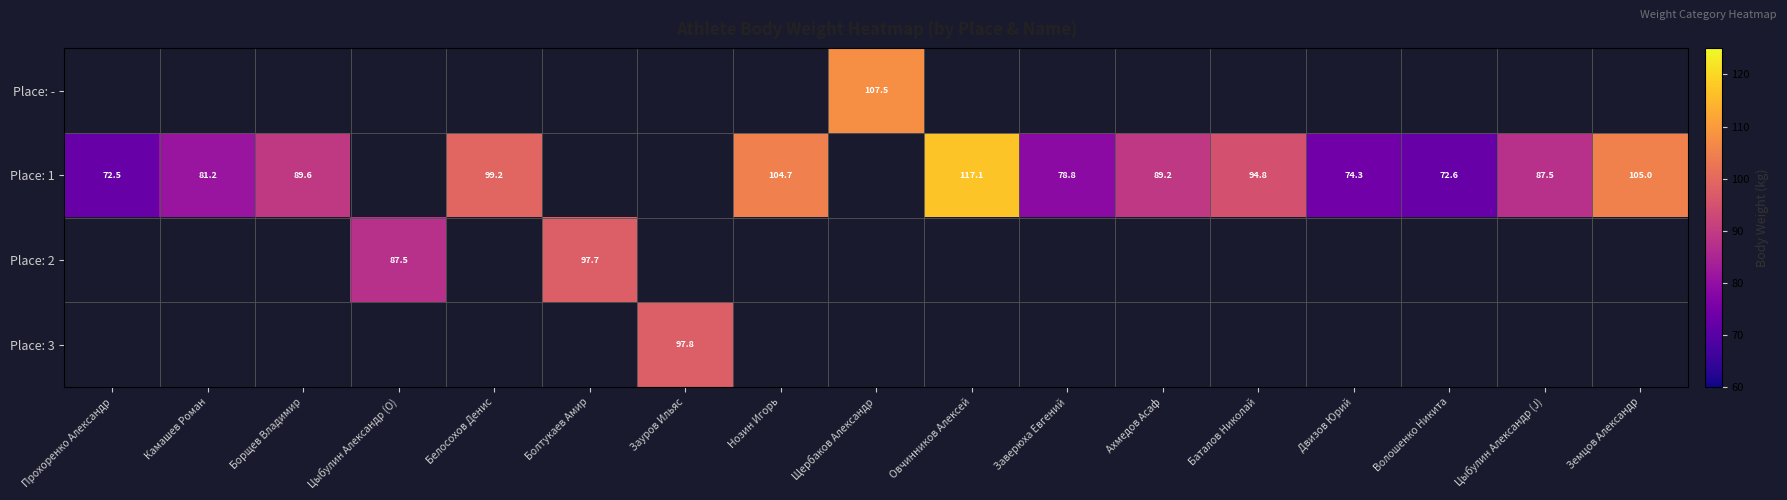

What is the difference between the Place: 1 values at Ахмедов Асаф and Баталов Николай?

5.6